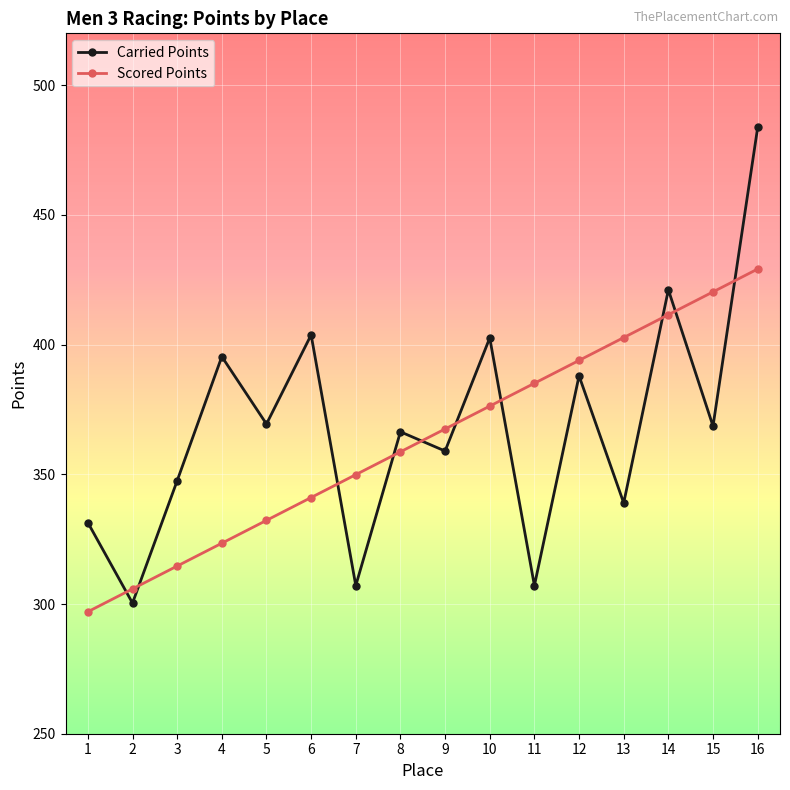

At which label does Carried Points first exceed 368?

4